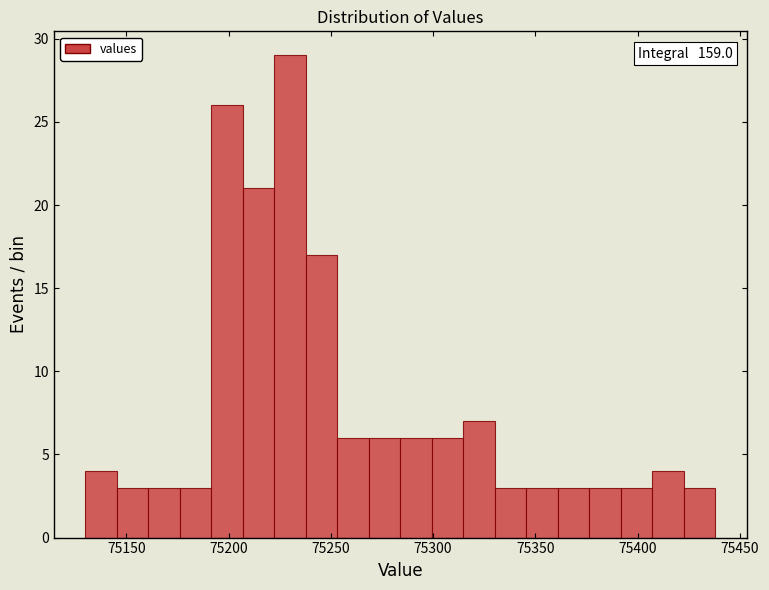

Read against the x-axis, roughly where is the centre of the tallest bar?

75230